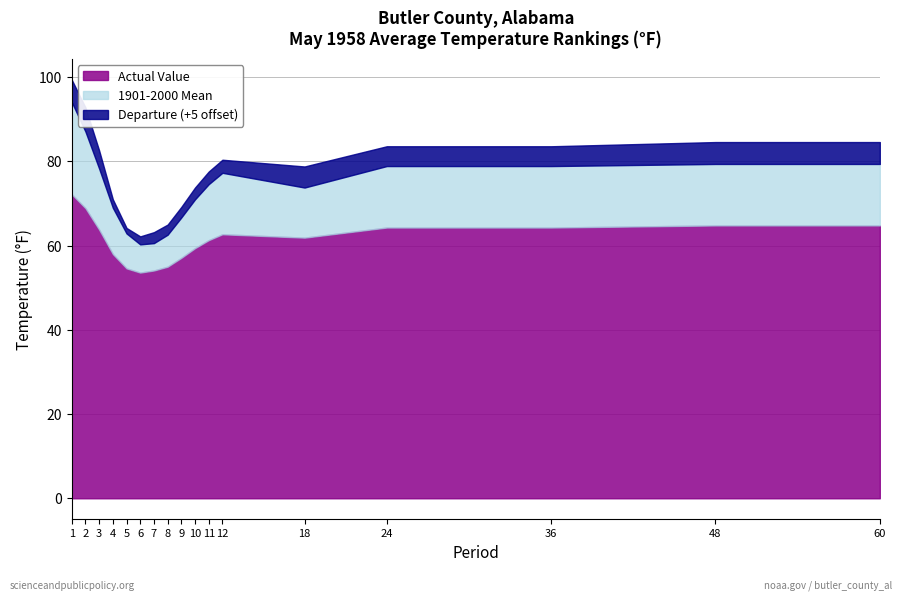

Rank the series by their maximum value, from highest to lowest.

Actual Value, 1901-2000 Mean, Departure